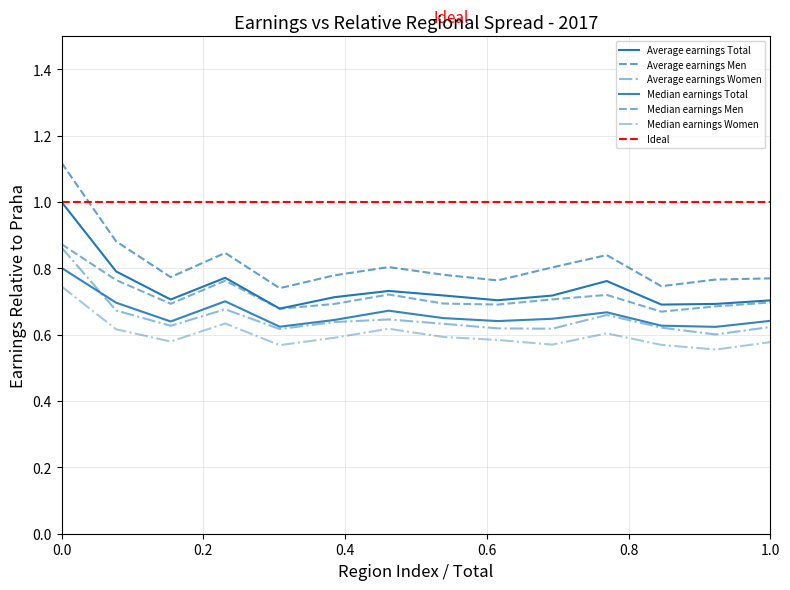

True or false: Average earnings Total has more than 1 points higher than both neighbors.

True